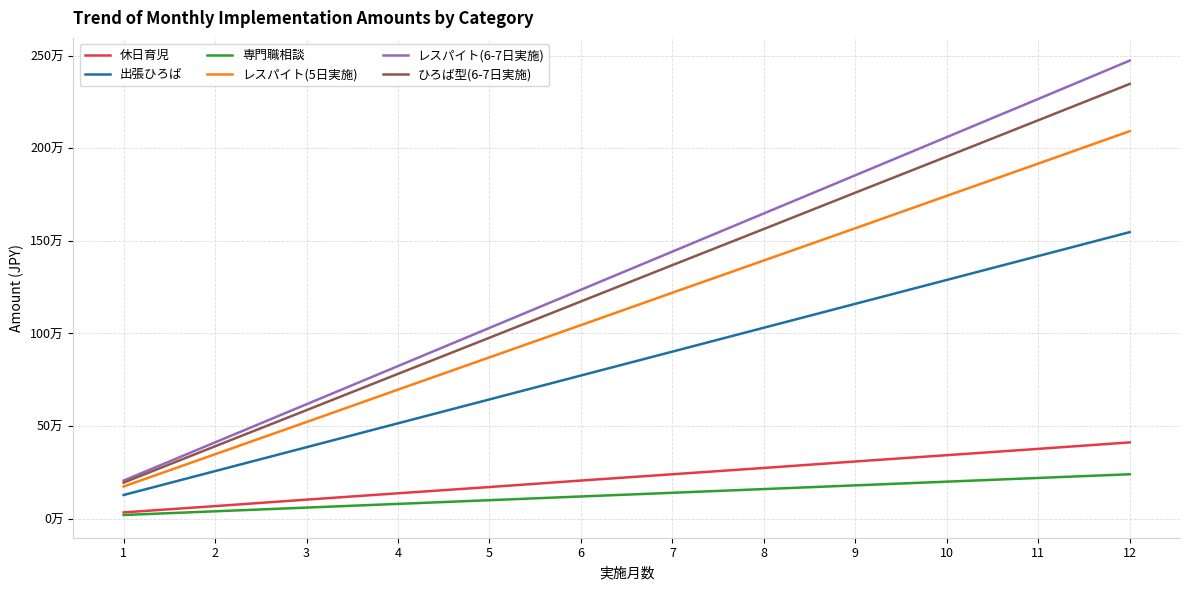

List the labels in order of 専門職相談 value, smallest first.

1, 2, 3, 4, 5, 6, 7, 8, 9, 10, 11, 12